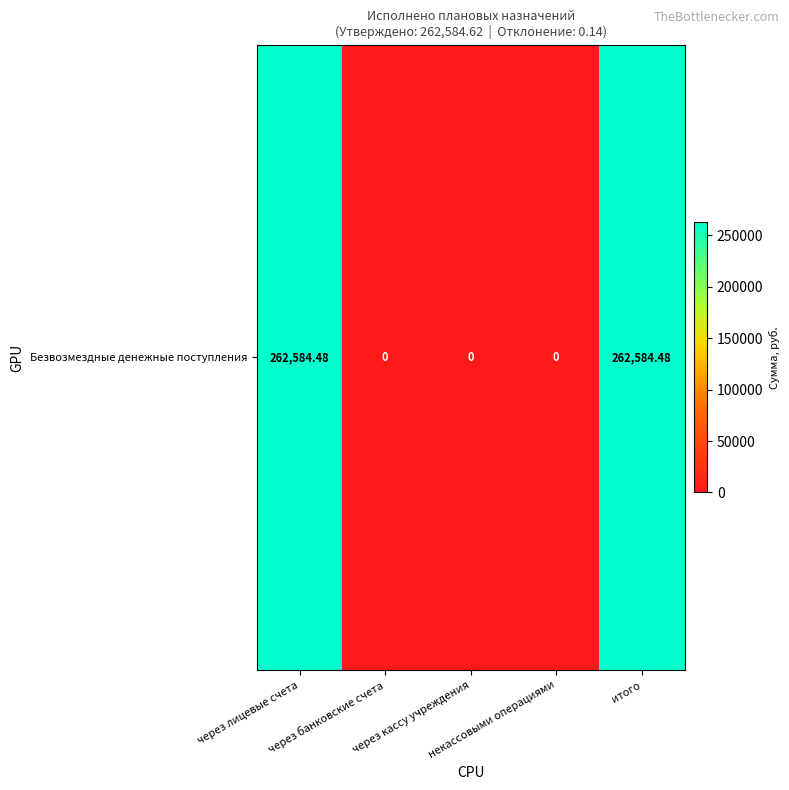

Reading left to right, list all the values displayed in this chart.

через лицевые счета=262584.5	через банковские счета=0.0	через кассу учреждения=0.0	некассовыми операциями=0.0	итого=262584.5